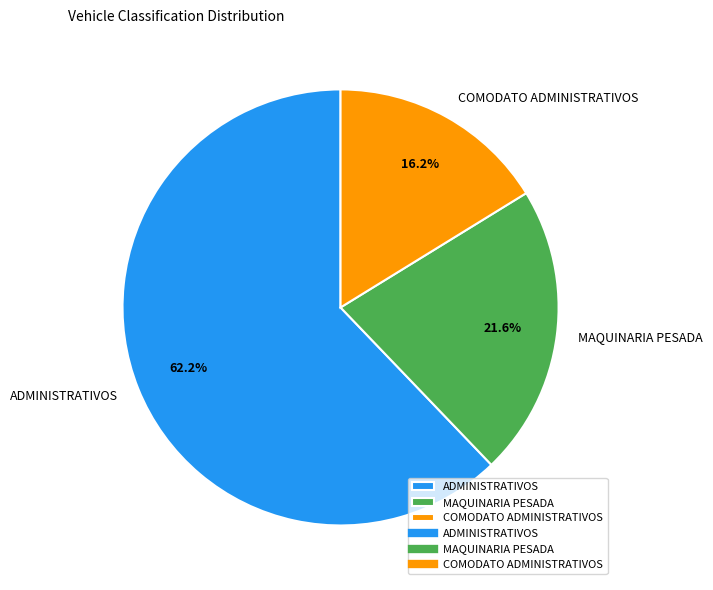

Is there any slice that represents more than half of the pie?

Yes